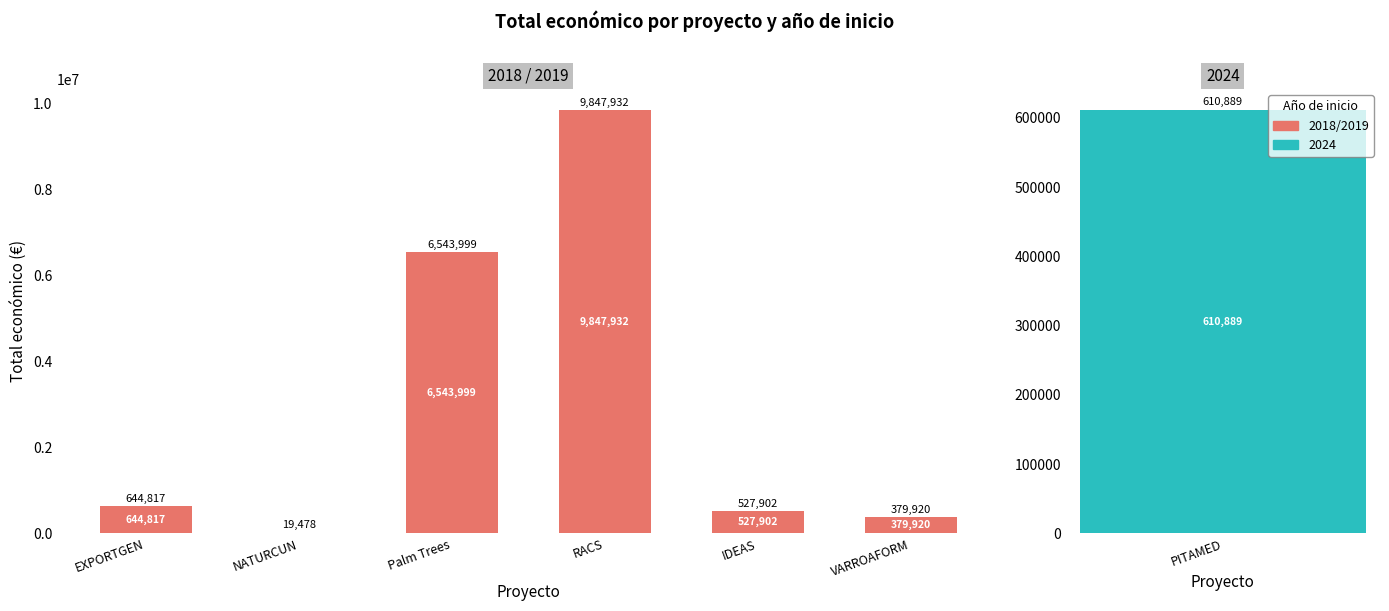

Where is the data nearest to the value 4933705?

Palm Trees